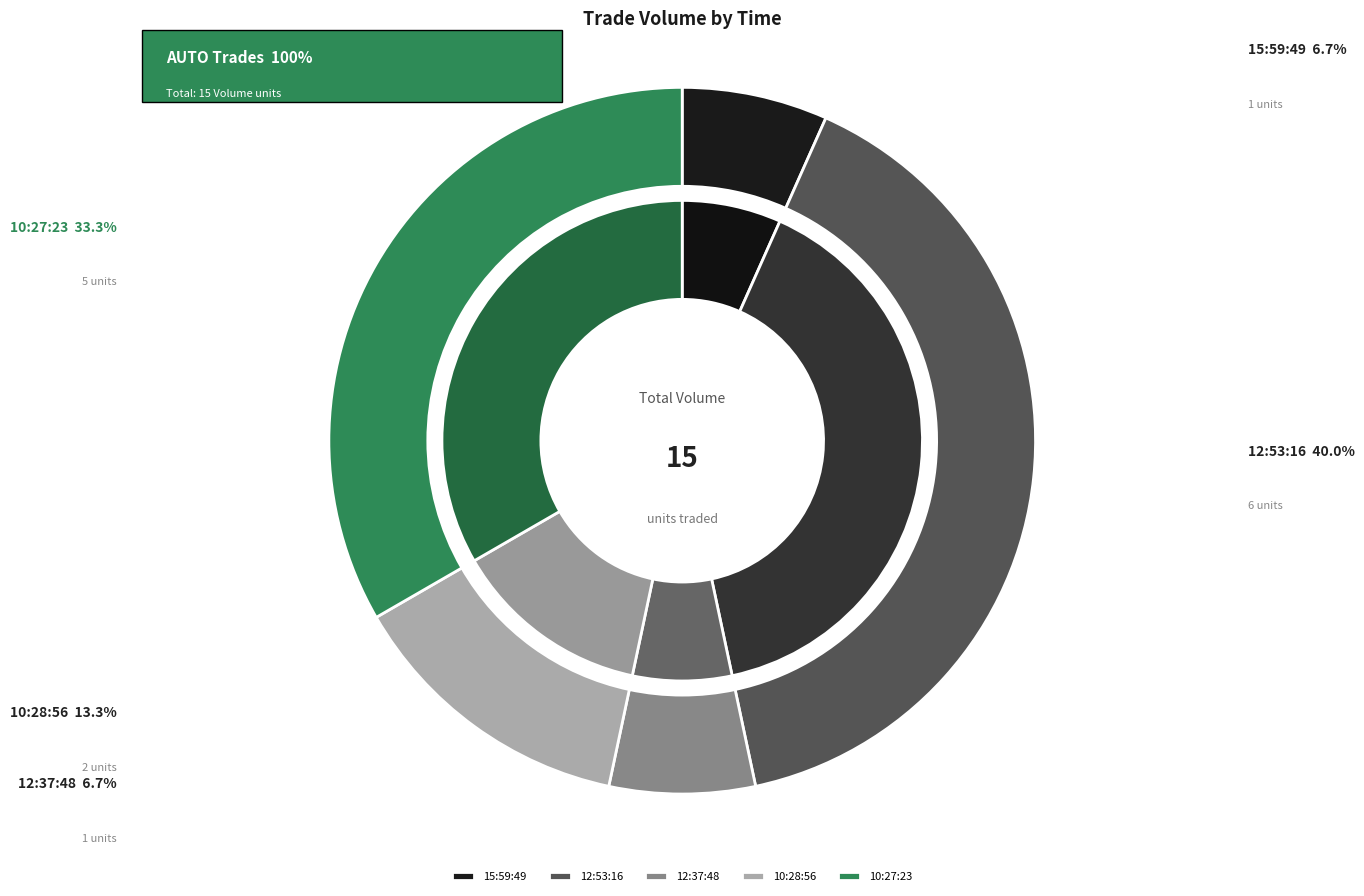

Does 10:28:56 account for over 50% of the chart?

No